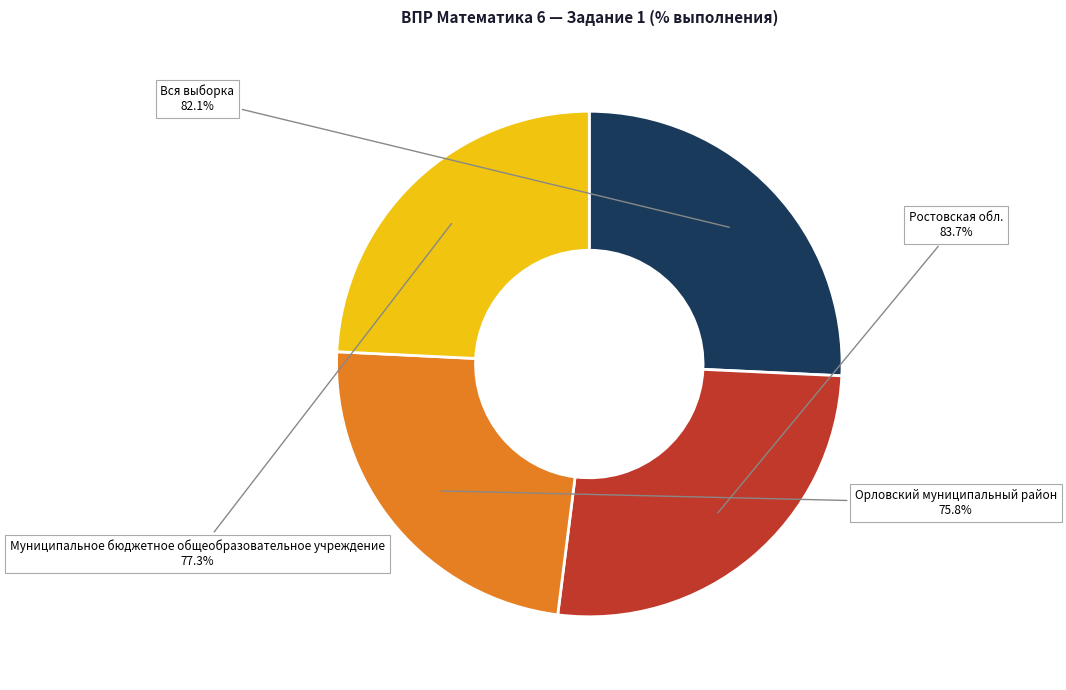

What percentage is the Ростовская обл. slice, to the nearest percent?

26%